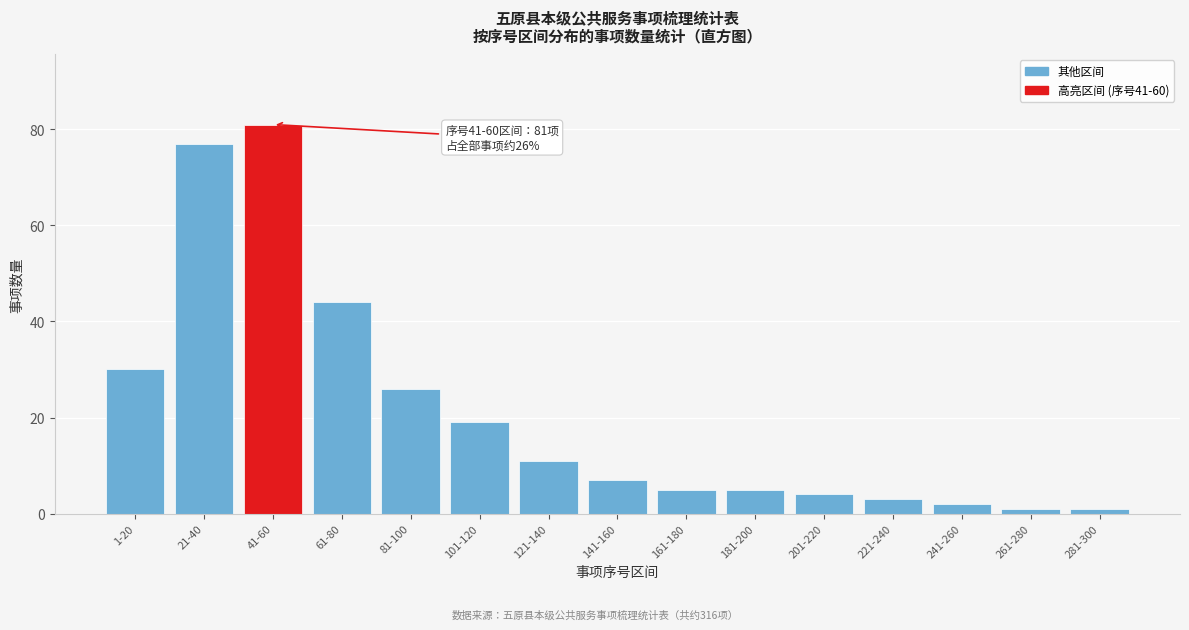

Reading left to right, list all the values displayed in this chart.

30	77	81	44	26	19	11	7	5	5	4	3	2	1	1